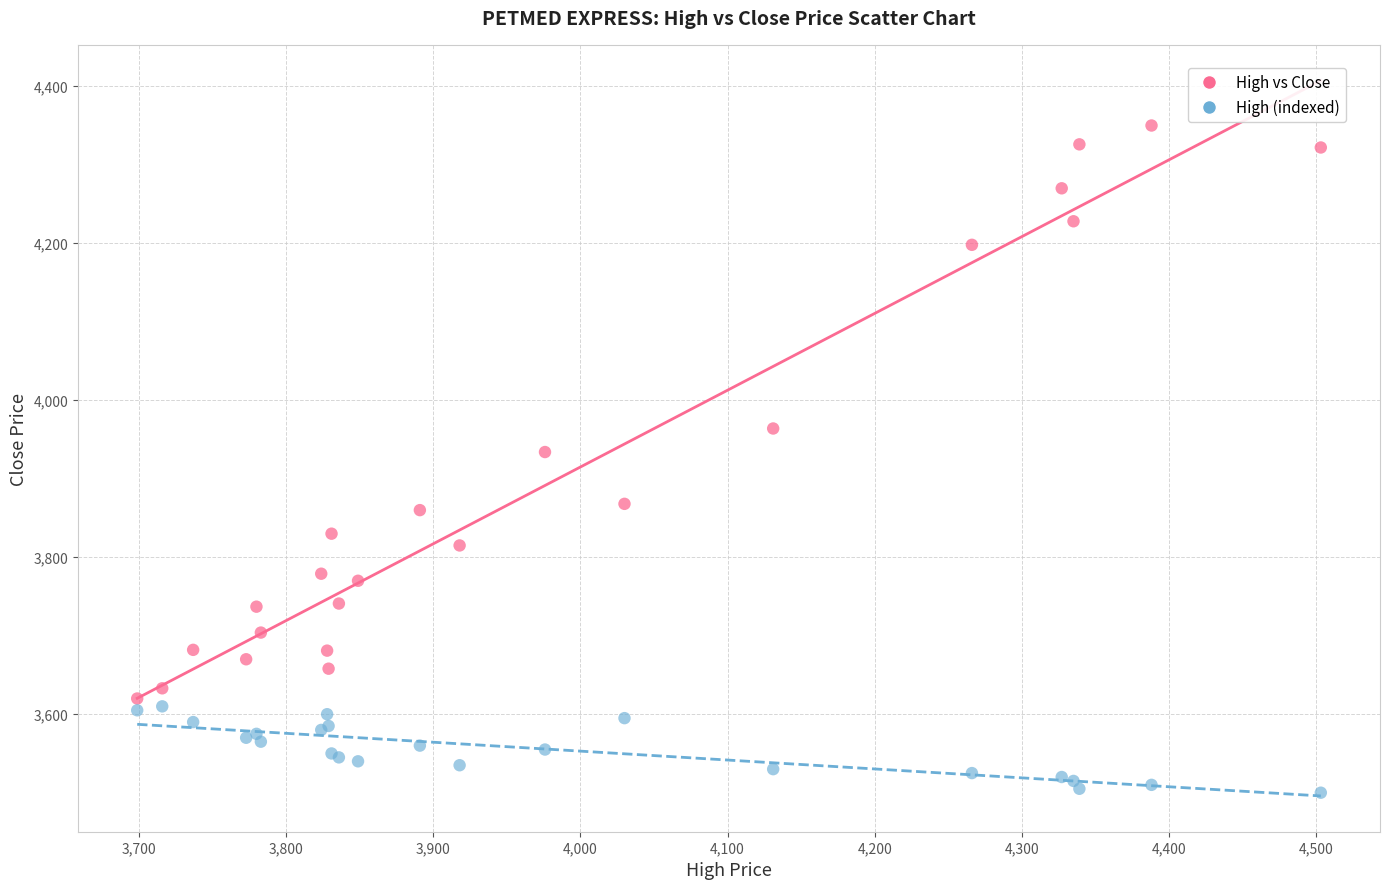

Which series reaches the minimum Y coordinate?

High (indexed)